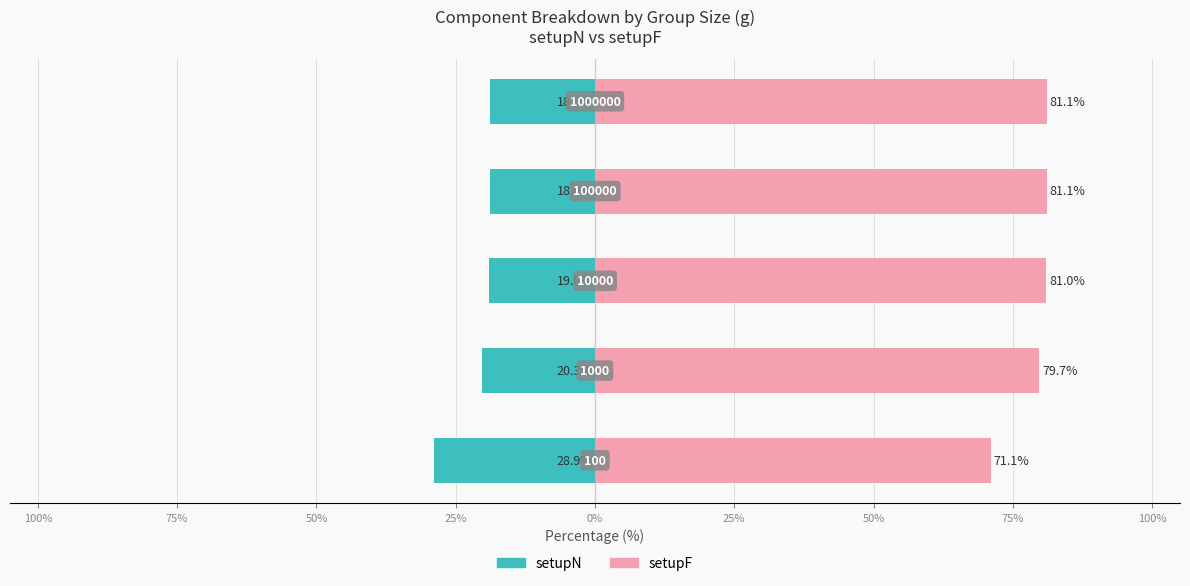

True or false: setupF has a value of 141.0 at 50%.

False